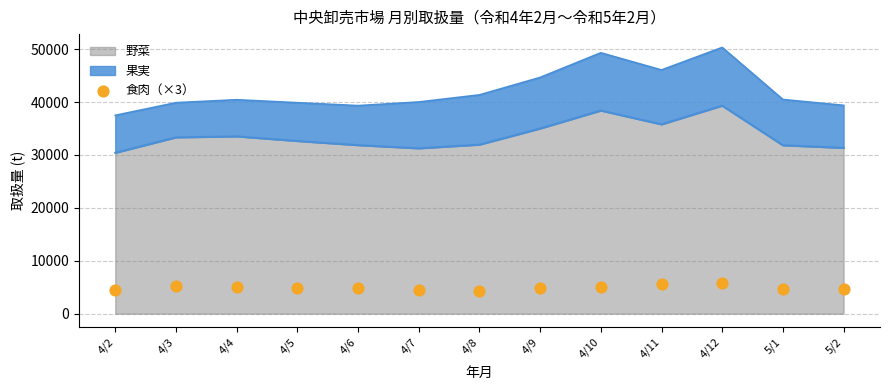

Which has a higher value, 4/8 or 4/10?

4/10